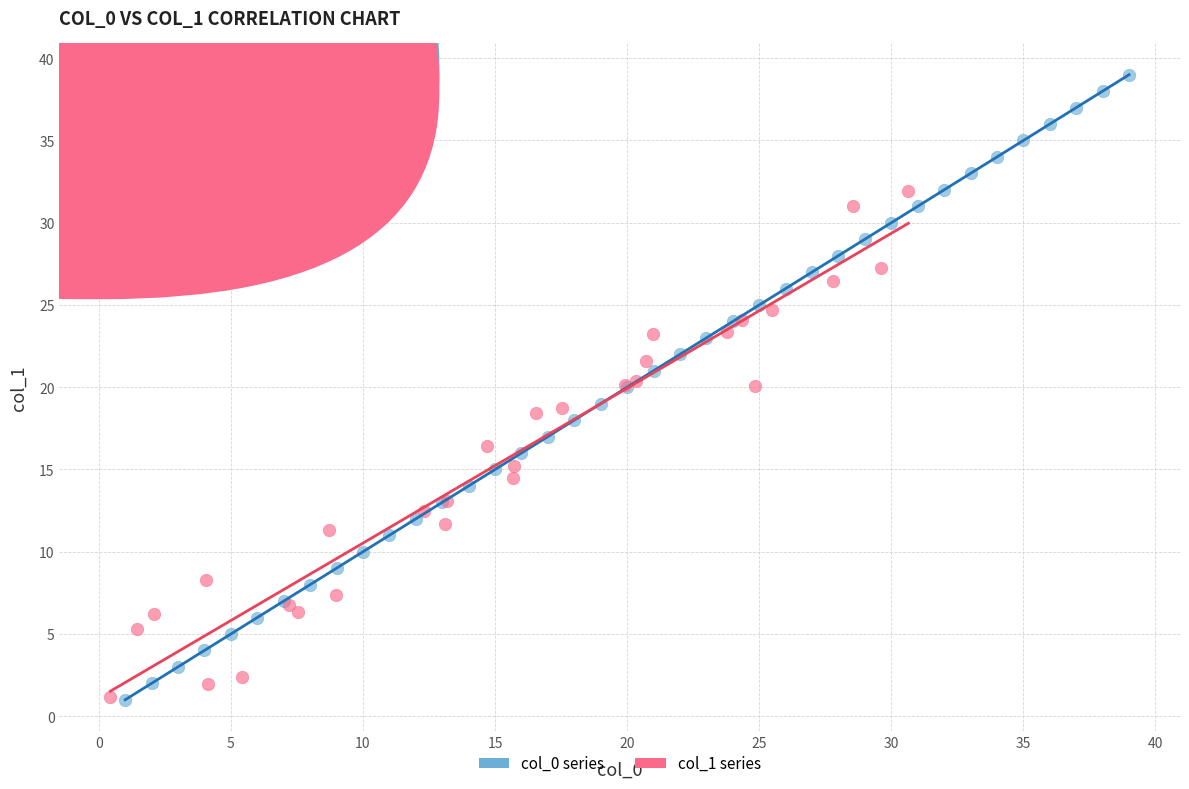

Which series contains the highest Y value?

col_0 series